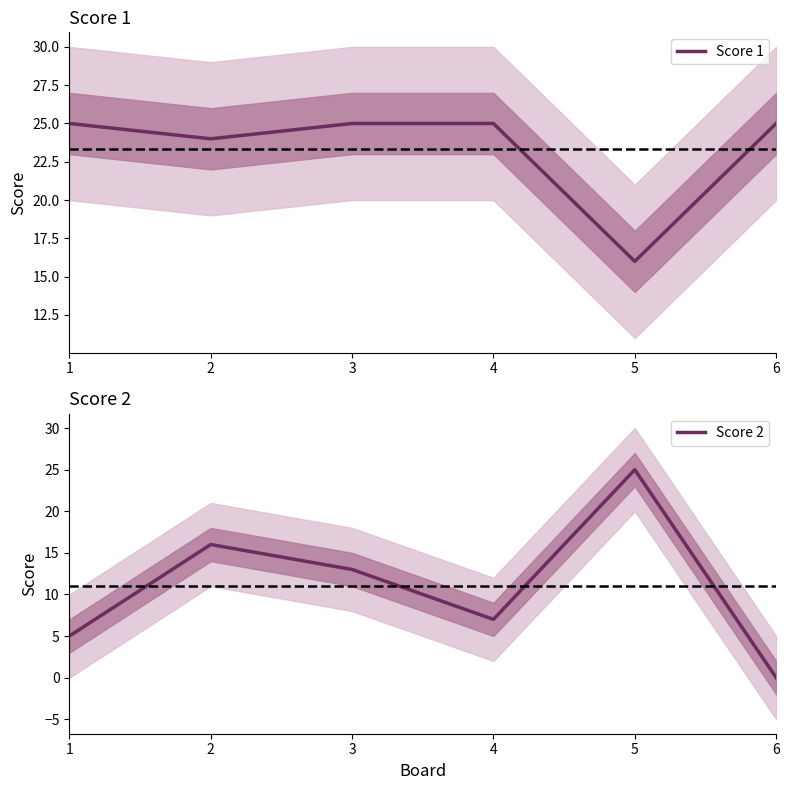

What is the average value of the Score 2 series?

11